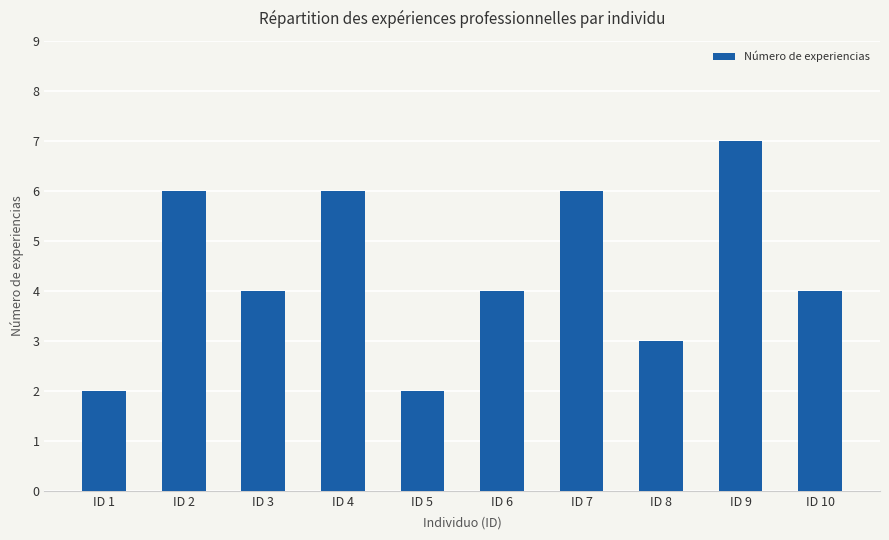

Which label corresponds to the largest value in the chart?

ID 9